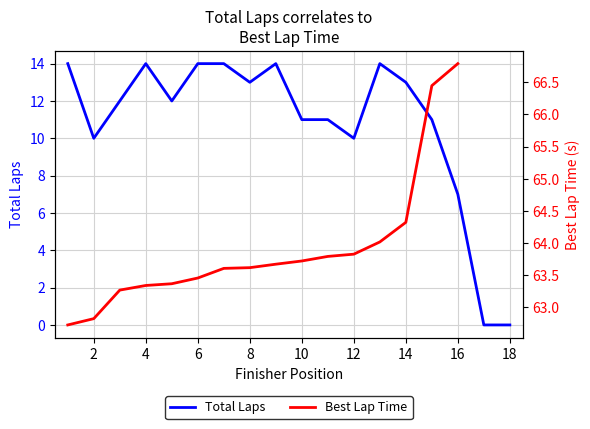

How many positive values are there?

16